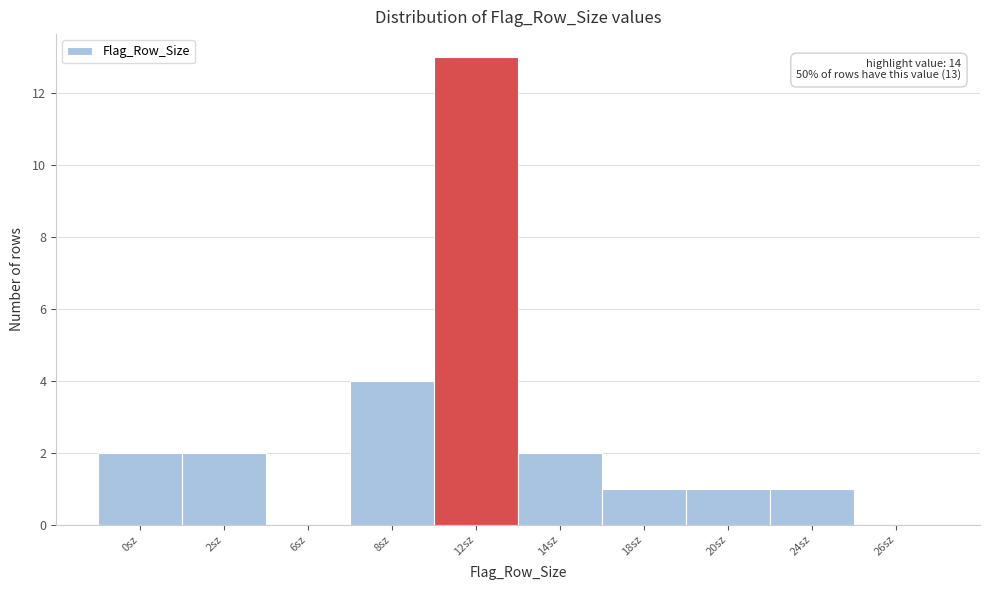

Reading right to left, transcribe all the data shown in this chart.

26sz=0	24sz=1	20sz=1	18sz=1	14sz=2	12sz=13	8sz=4	6sz=0	2sz=2	0sz=2